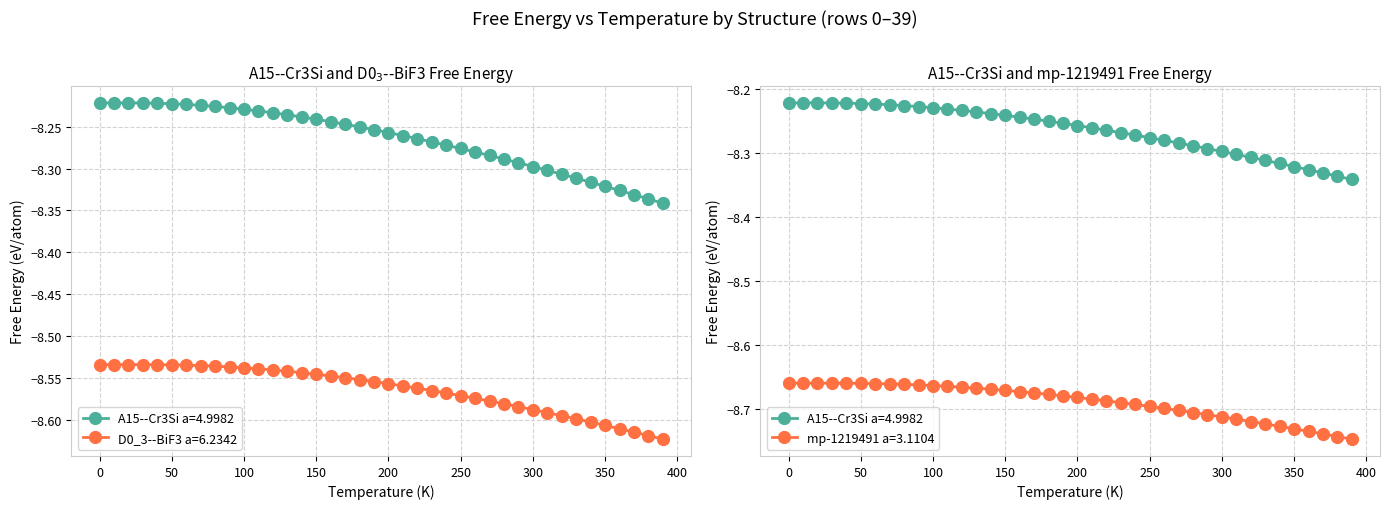

What are all the series names shown in the legend?

A15--Cr3Si a=4.9982, D0_3--BiF3 a=6.2342, mp-1219491 a=3.1104